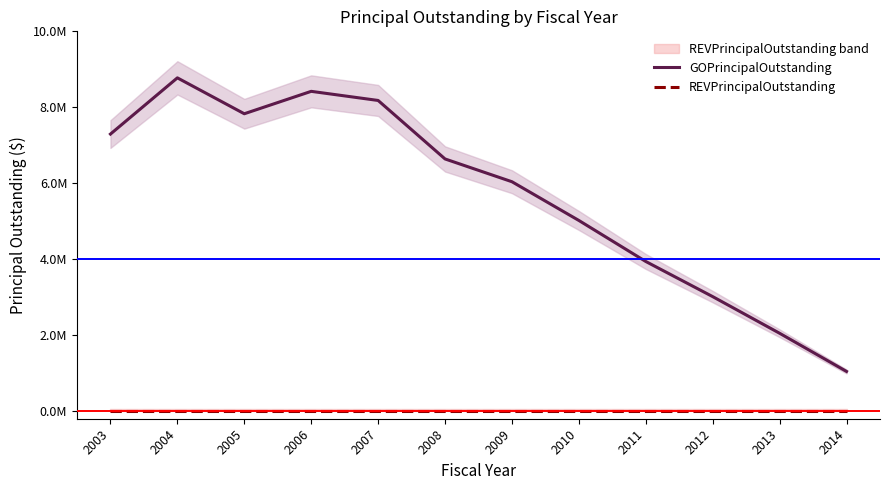

Where does the GOPrincipalOutstanding series first go above 6640000?

2003